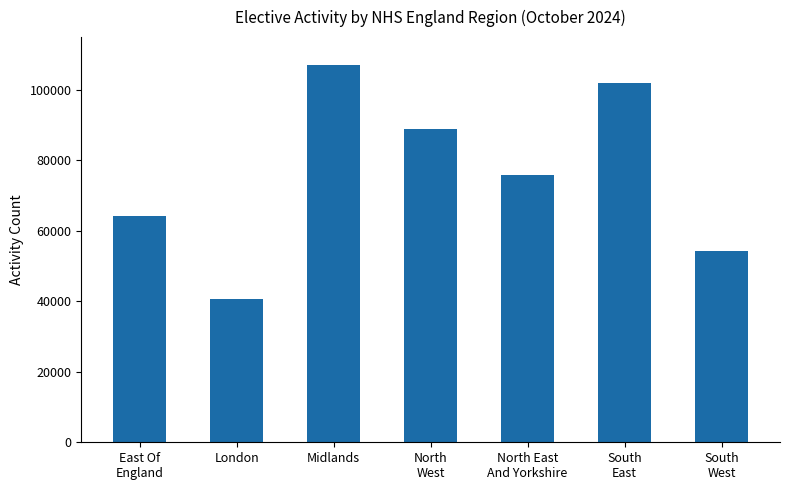

List the labels in order of value, largest first.

Midlands, South
East, North
West, North East
And Yorkshire, East Of
England, South
West, London